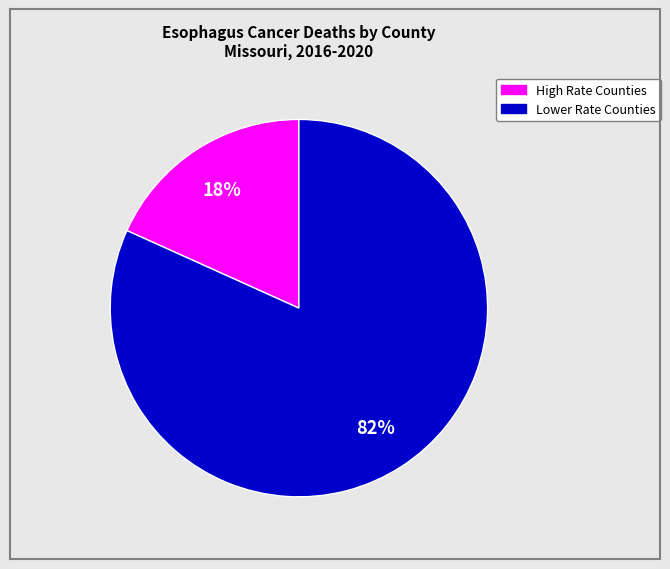

Does any single category account for the majority?

Yes